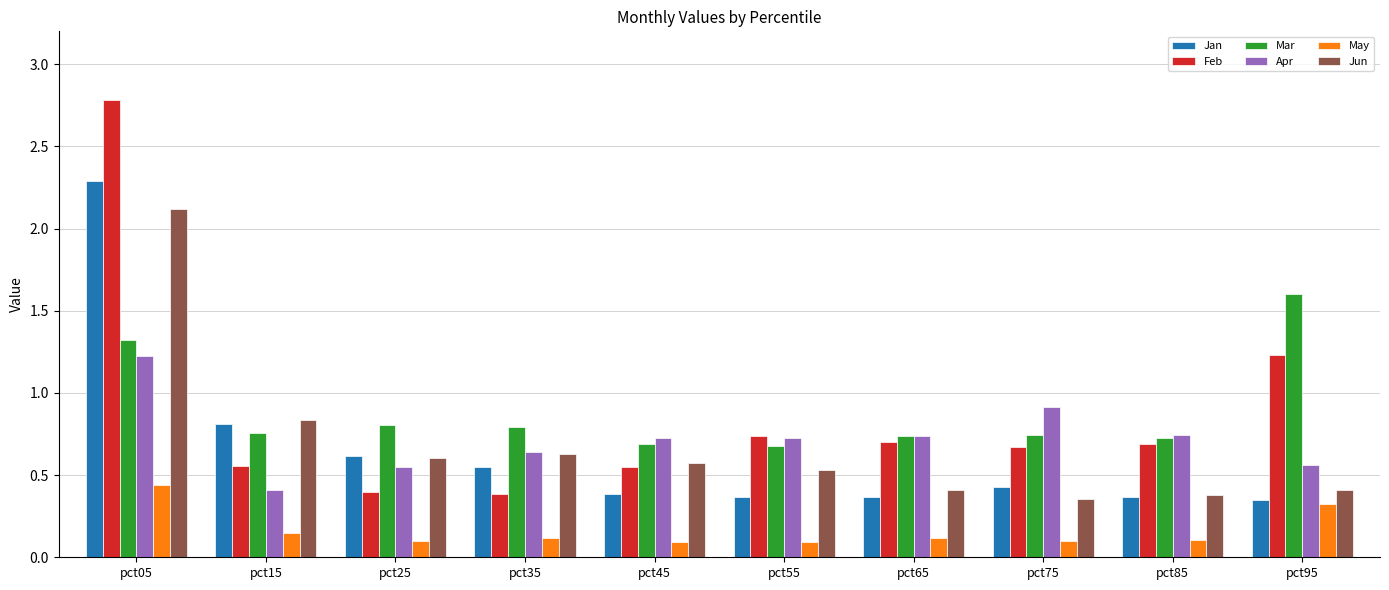

Count the Apr values in the range 0 to 1.

9